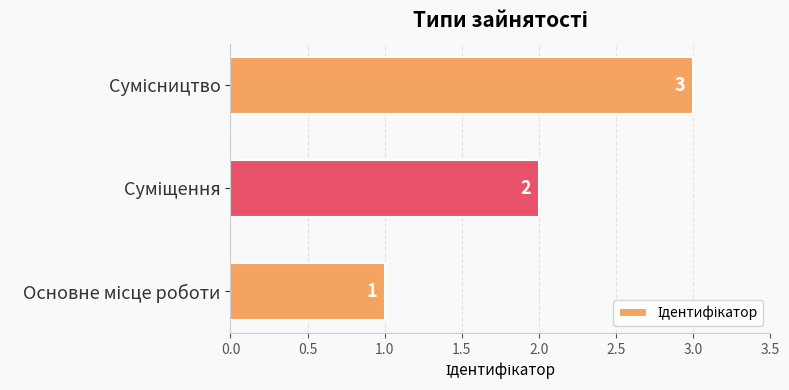

How many bars are there in total?

3